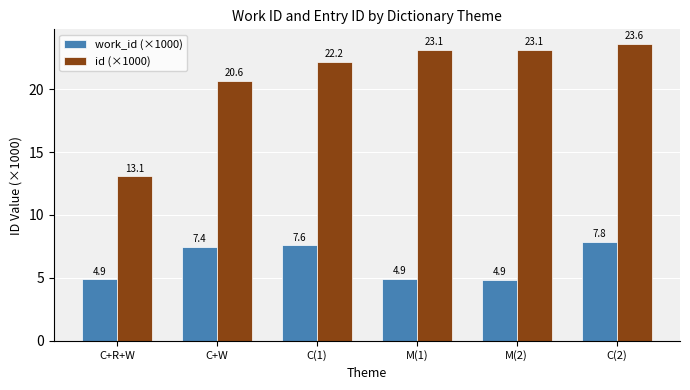

At which label does id (×1000) reach its peak?

C(2)